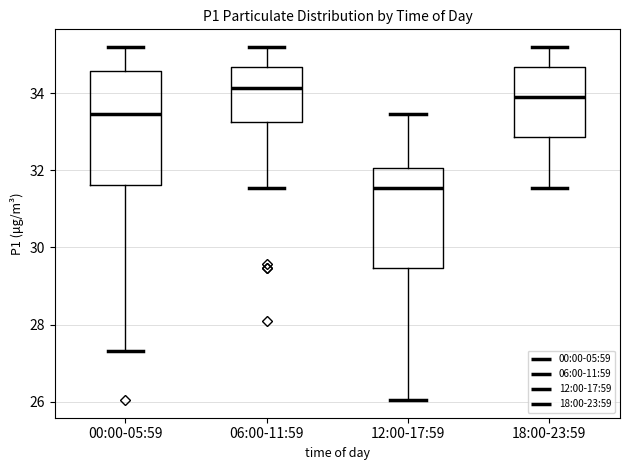

Which box has the lowest median line?

12:00-17:59